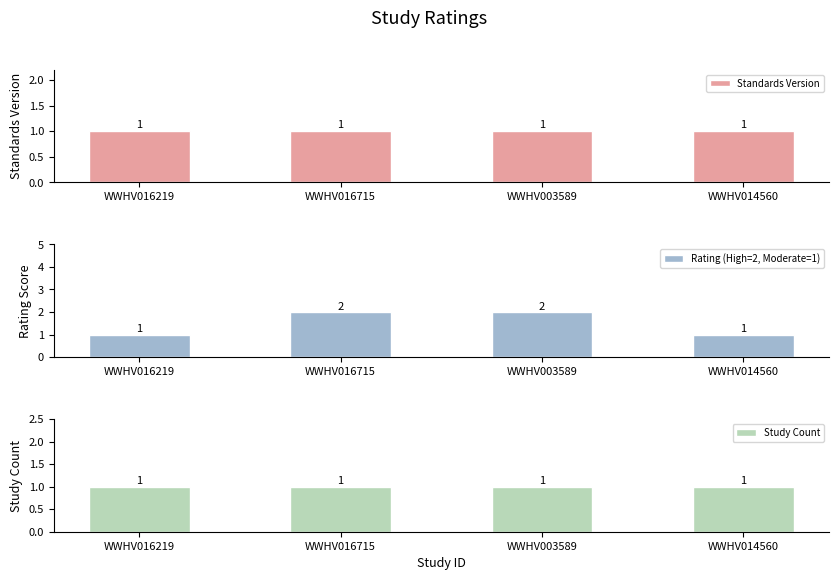

At how many categories does at least one series exceed 1?

2